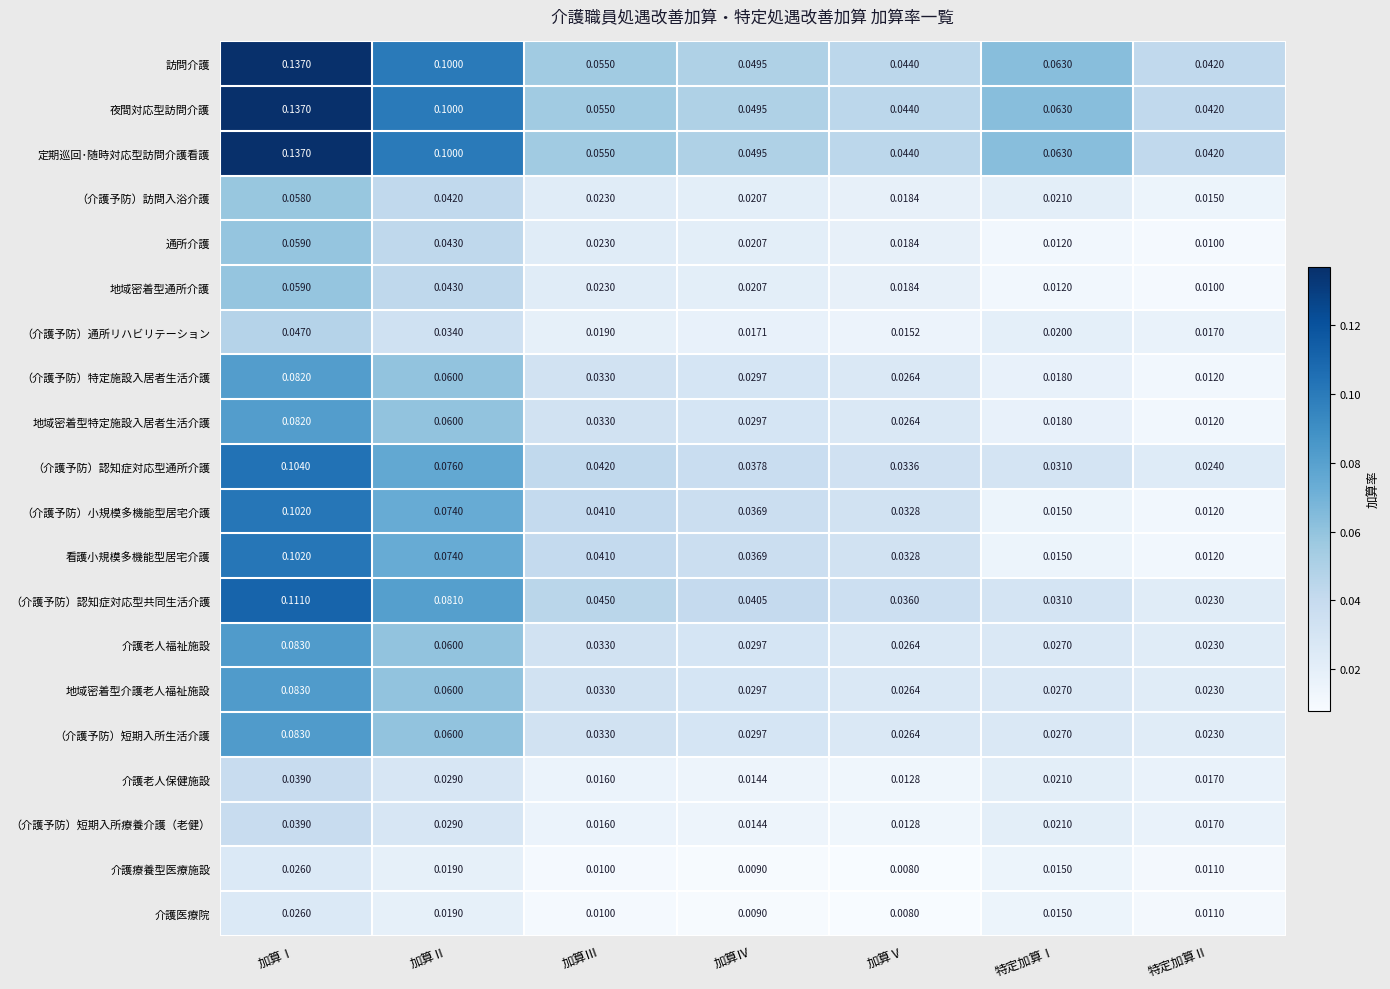

List the labels in order of （介護予防）短期入所療養介護（老健） value, smallest first.

加算Ⅴ, 加算Ⅳ, 加算Ⅲ, 特定加算Ⅱ, 特定加算Ⅰ, 加算Ⅱ, 加算Ⅰ